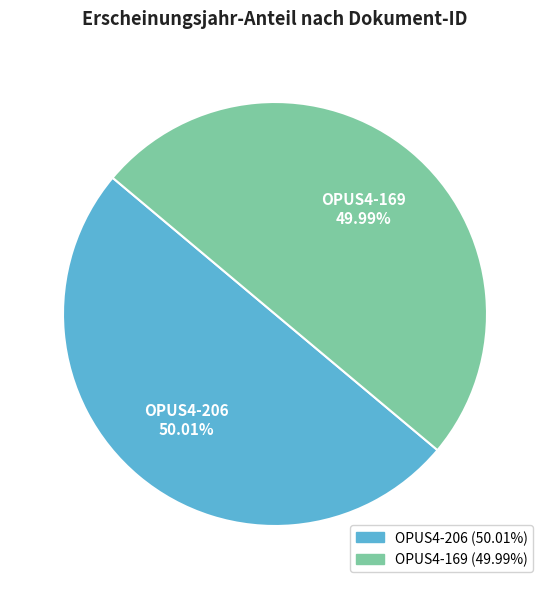

Approximately how many times larger is the value at OPUS4-206 compared to OPUS4-169?

1.0